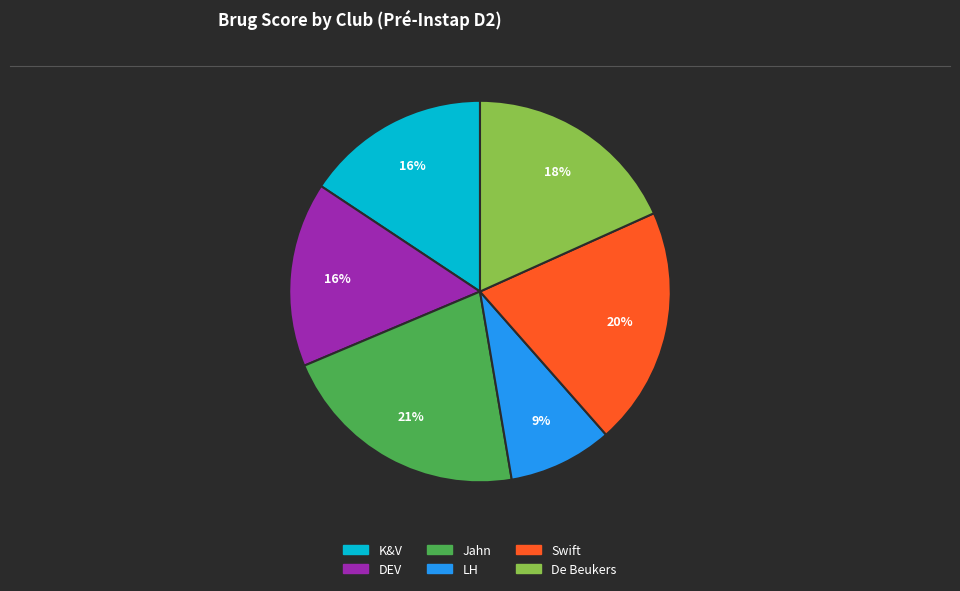

True or false: De Beukers accounts for 10% of the total.

False